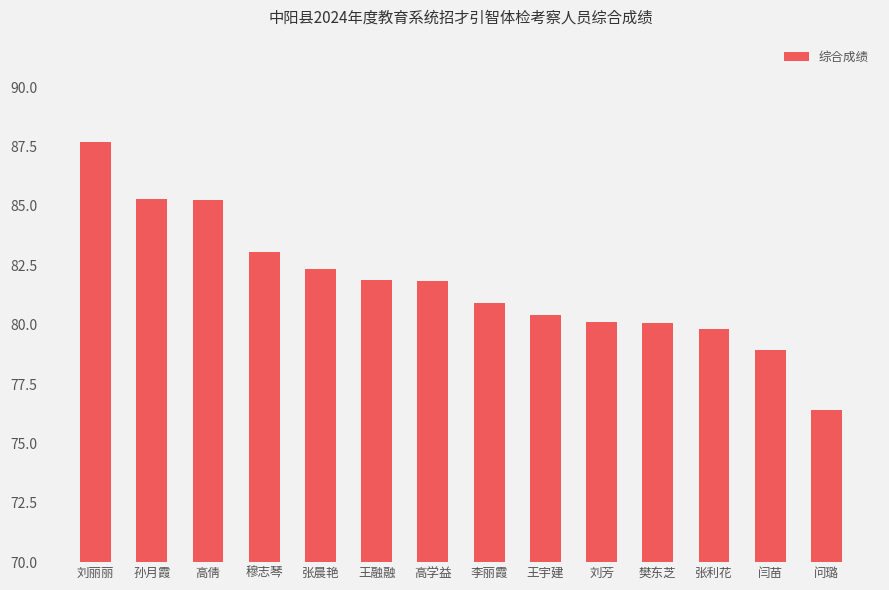

What is the approximate value at 王宇建?

80.4